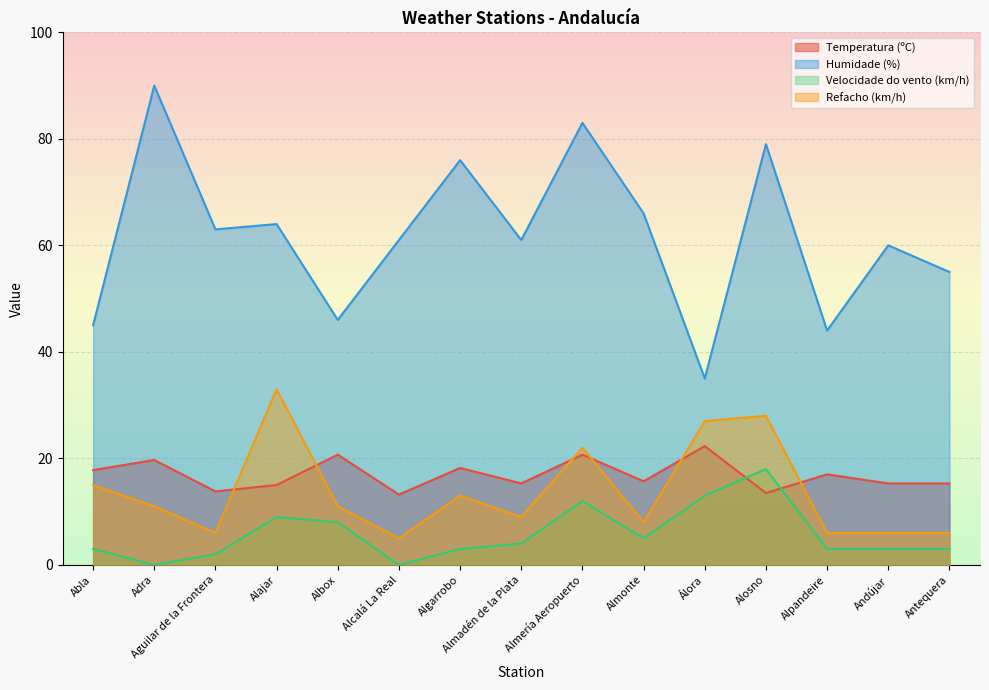

Which category has the lowest value across all series?

Adra